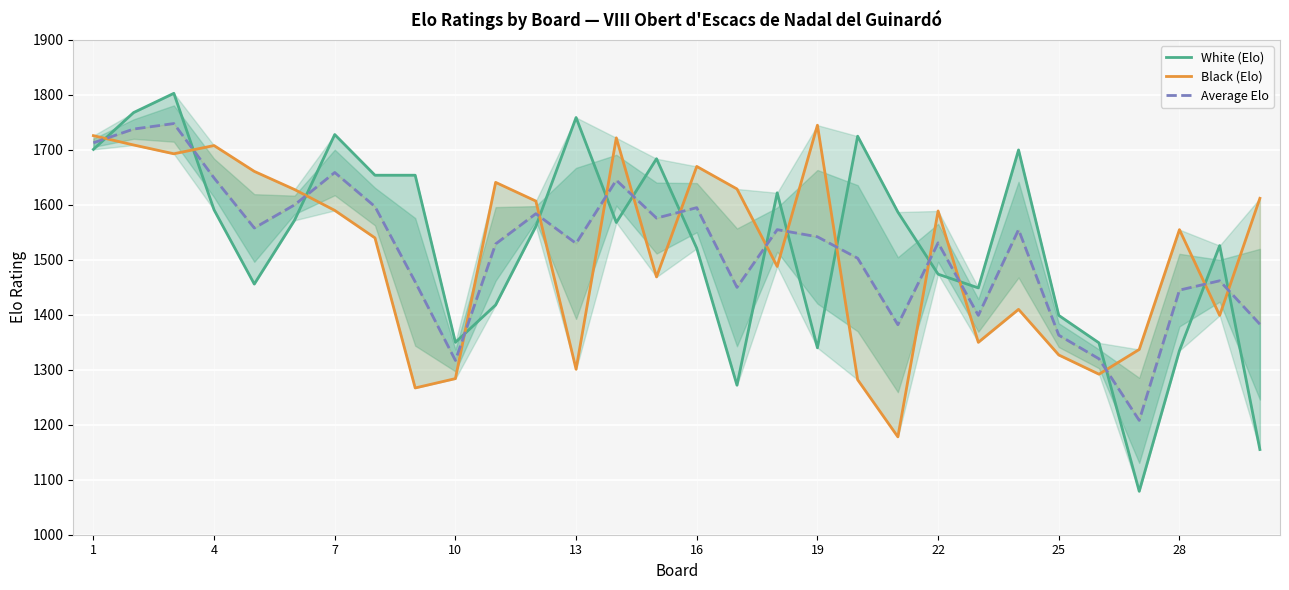

Is it true that White (Elo) equals 421 at 10?

False